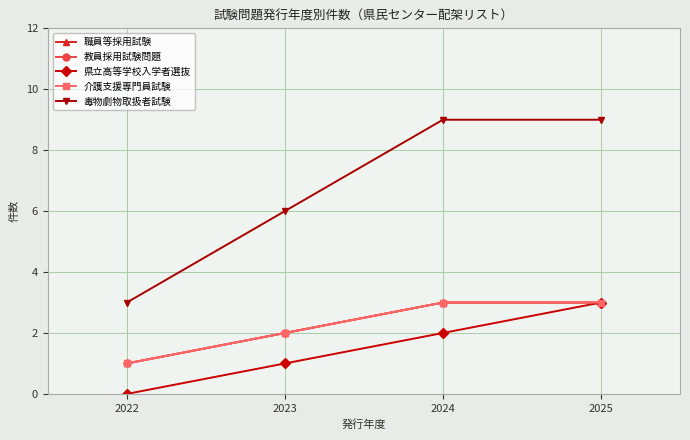

True or false: 教員採用試験問題 and 毒物劇物取扱者試験 intersect in this chart.

False